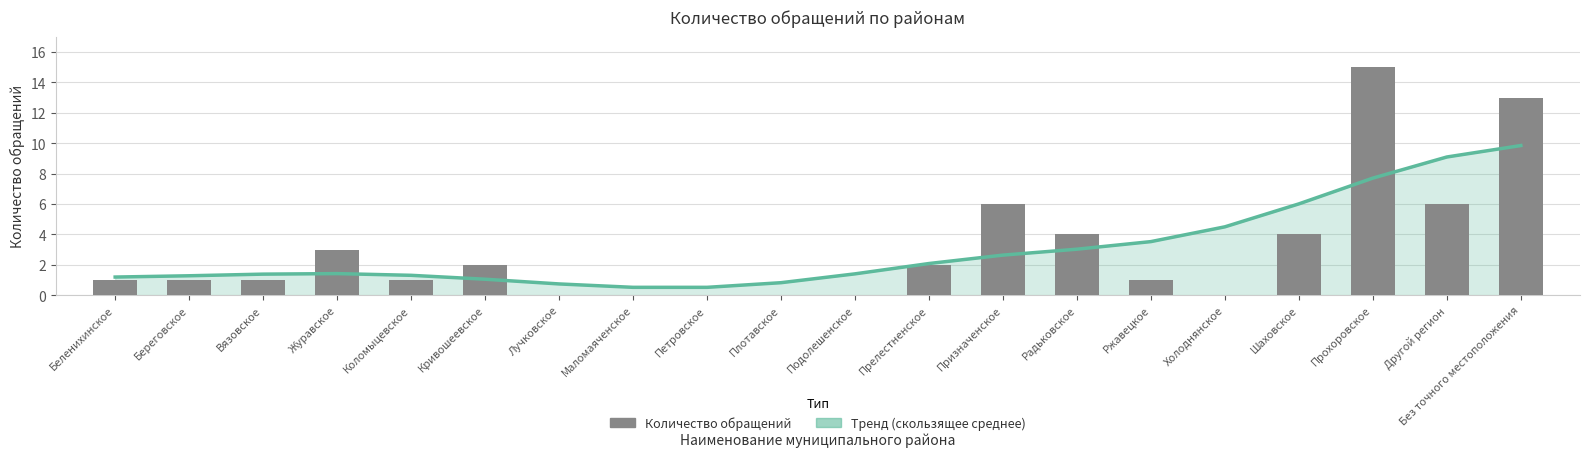

Reading left to right, transcribe all the data shown in this chart.

Скользящее среднее: 1.2	1.3	1.4	1.4	1.3	1.0	0.7	0.5	0.5	0.8	1.4	2.1	2.6	3.0	3.5	4.5	6.0	7.7	9.1	9.8
Количество обращений: 1.0	1.0	1.0	3.0	1.0	2.0	0.0	0.0	0.0	0.0	0.0	2.0	6.0	4.0	1.0	0.0	4.0	15.0	6.0	13.0